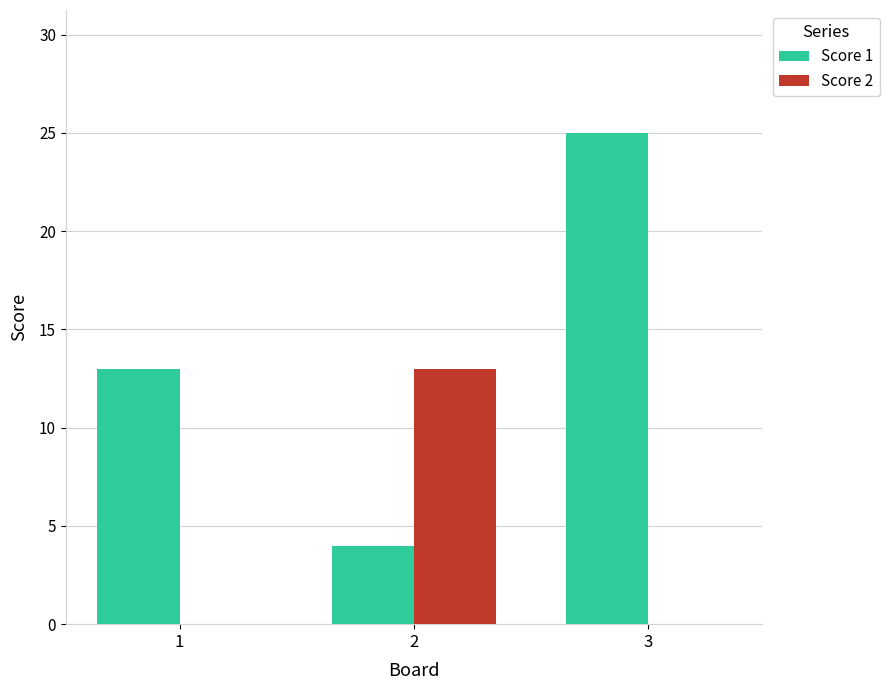

What is the greatest value displayed?

25